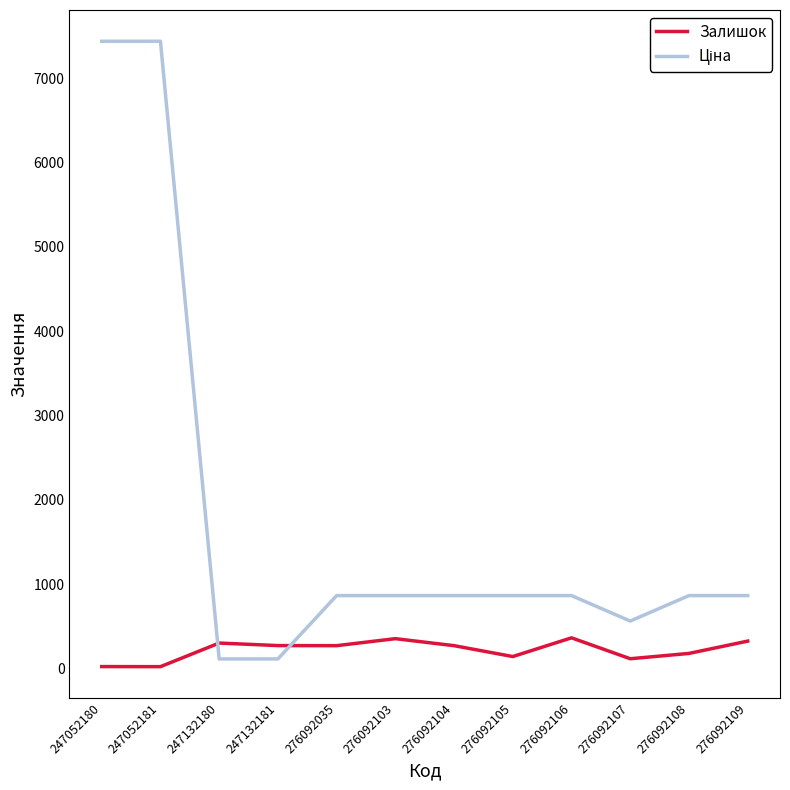

What is the difference between the maximum and minimum values in the Залишок series?

342.0